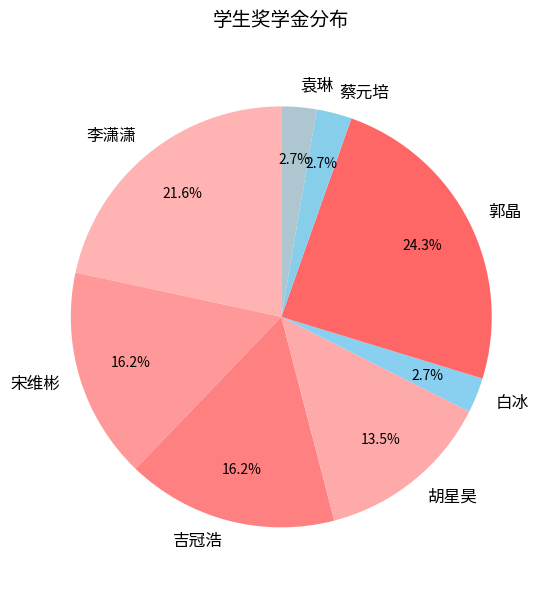

Which category has the biggest portion of the pie?

郭晶